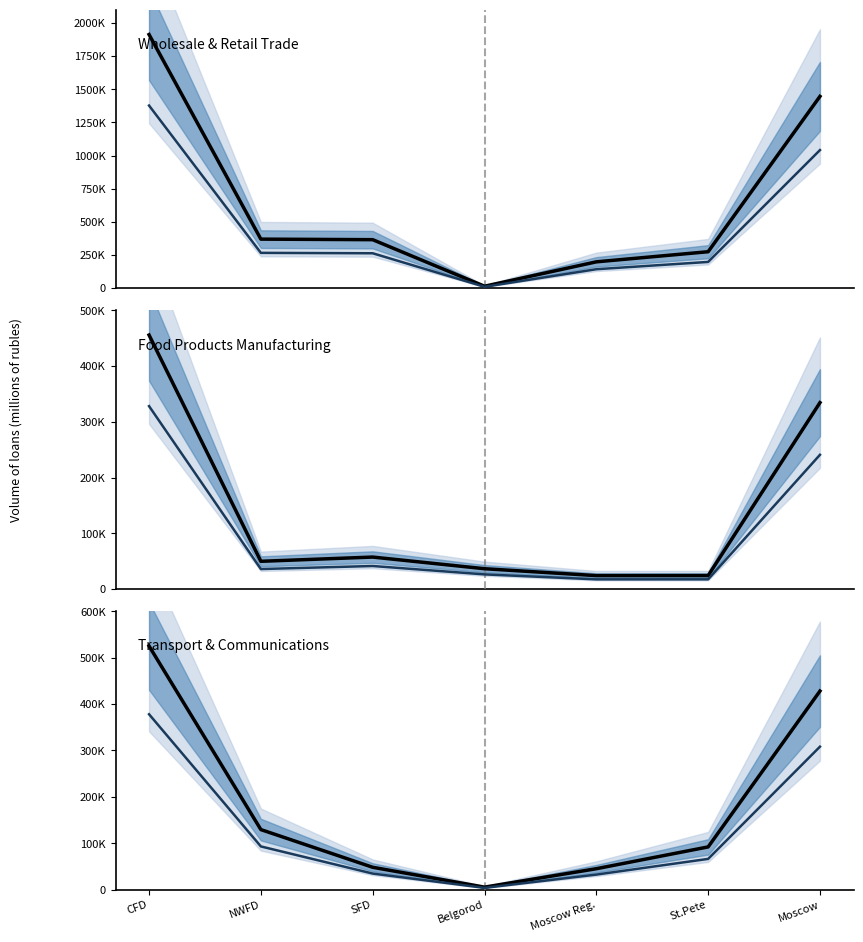

What is the approximate value of Transport & Communications at Belgorod?

5538.0